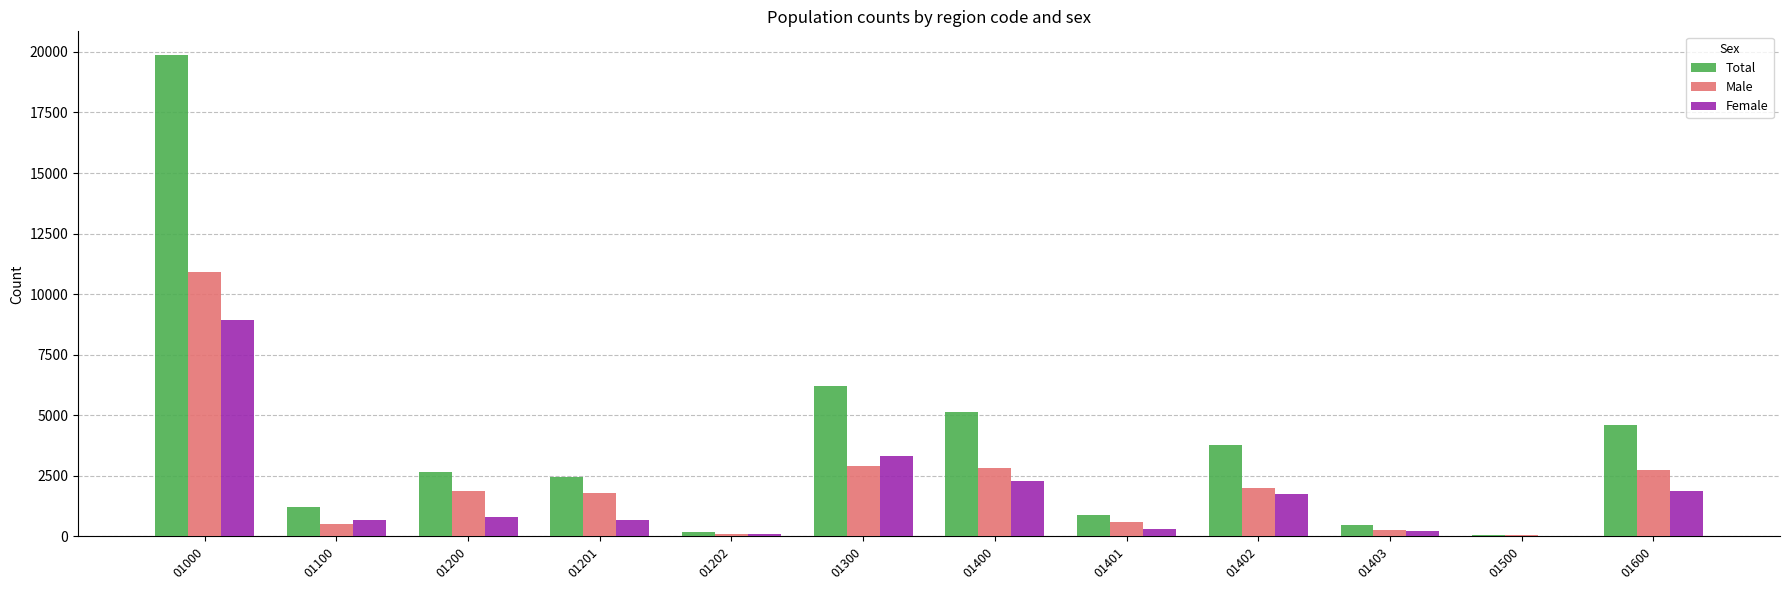

At which label is Total closest to 9954?

01300